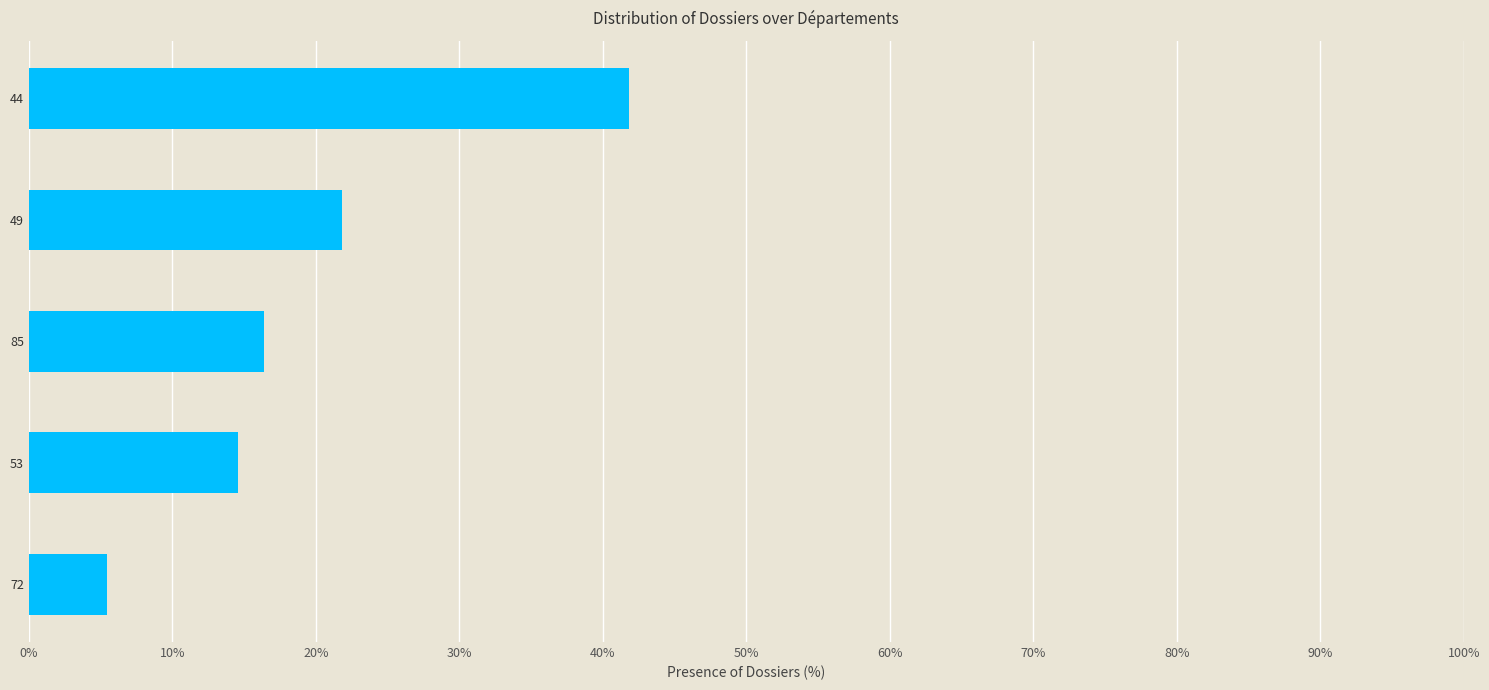

Which has a higher value, 44 or 85?

44